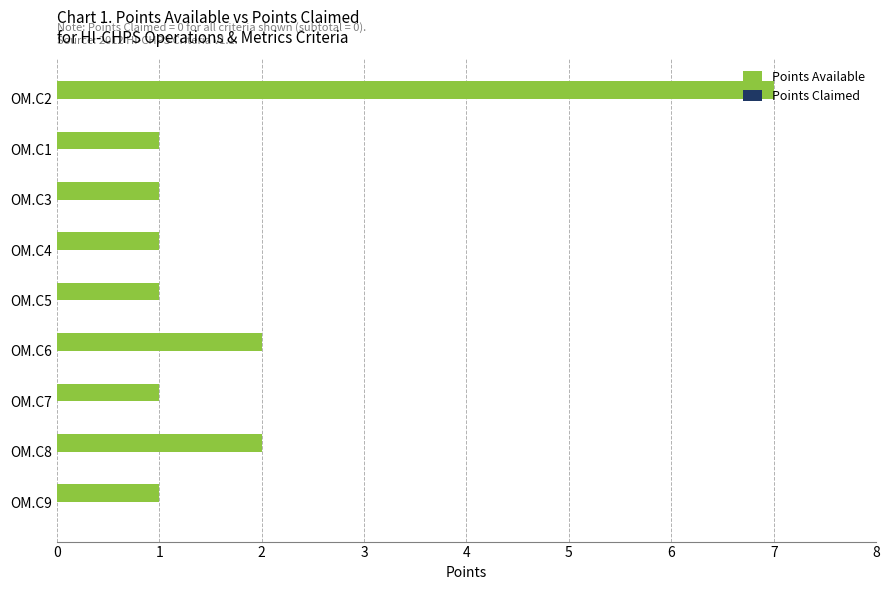

What is the difference between the maximum and second lowest values?

6